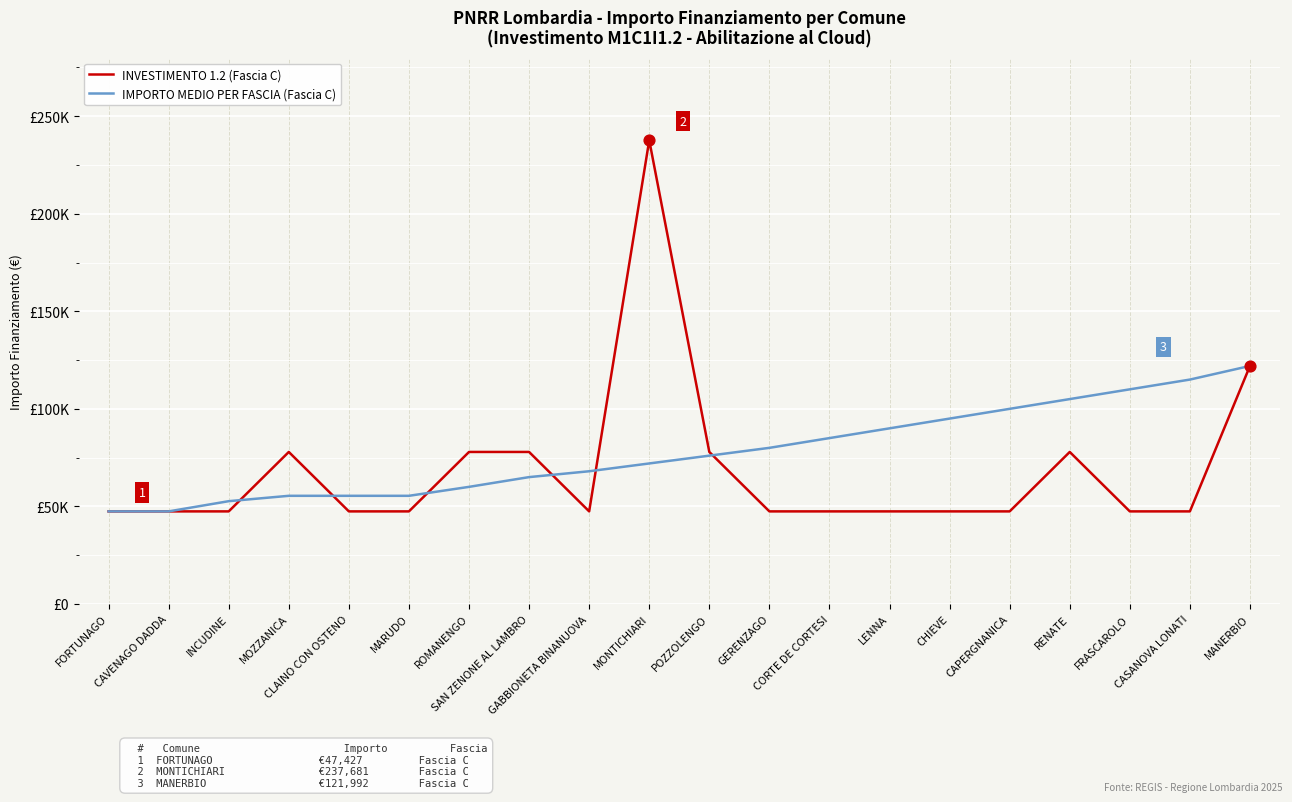

Is the value of IMPORTO MEDIO PER FASCIA (Fascia C) at CLAINO CON OSTENO greater than the value of INVESTIMENTO 1.2 (Fascia C) at GABBIONETA BINANUOVA?

Yes